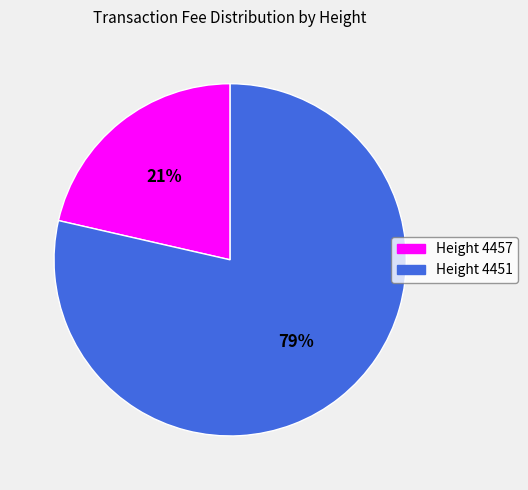

To the nearest percent, what percentage of the pie is Height 4451?

79%